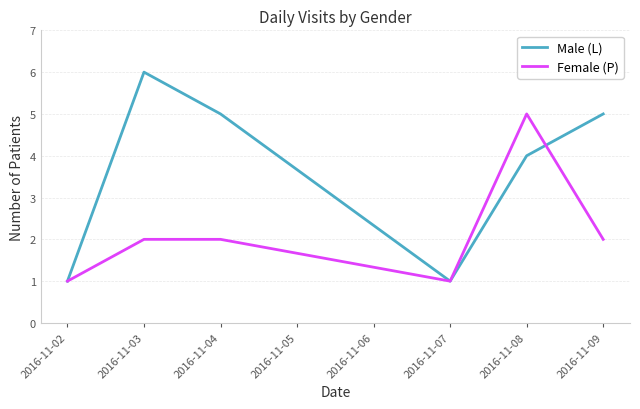

True or false: Male (L) has a value of 8 at 2016-11-07.

False